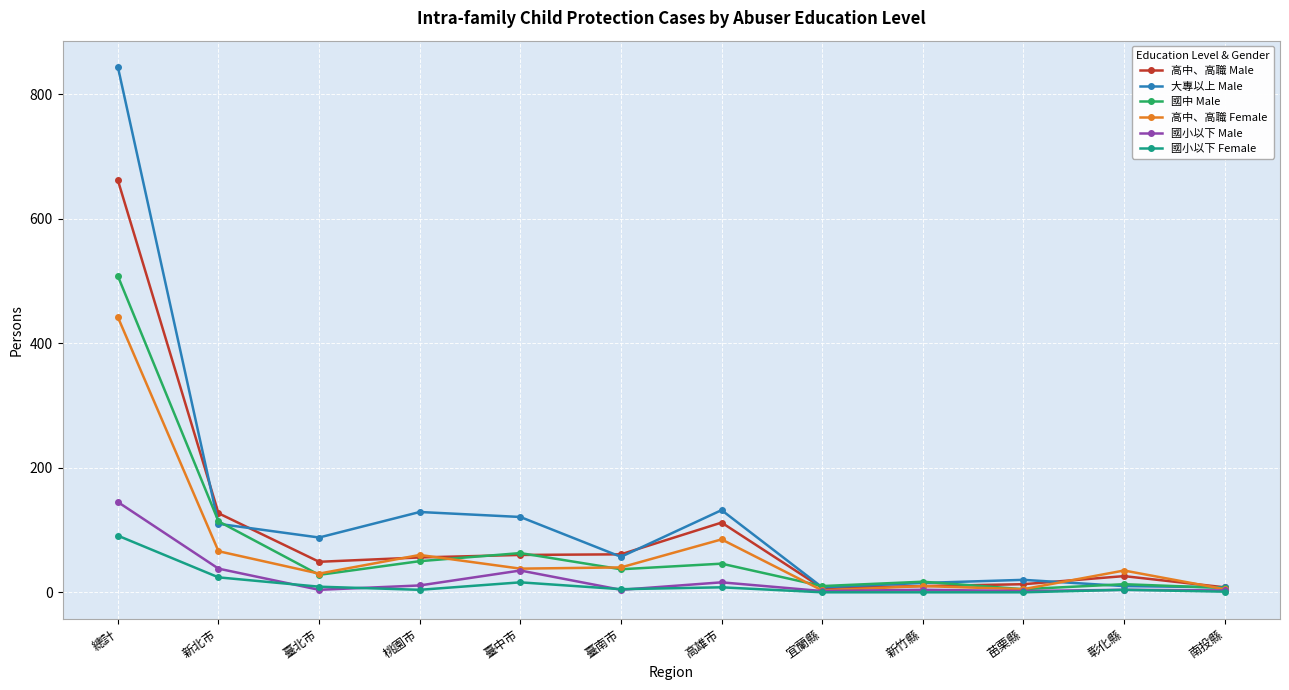

What are all the series names shown in the legend?

高中、高職 Male, 大專以上 Male, 國中 Male, 高中、高職 Female, 國小以下 Male, 國小以下 Female